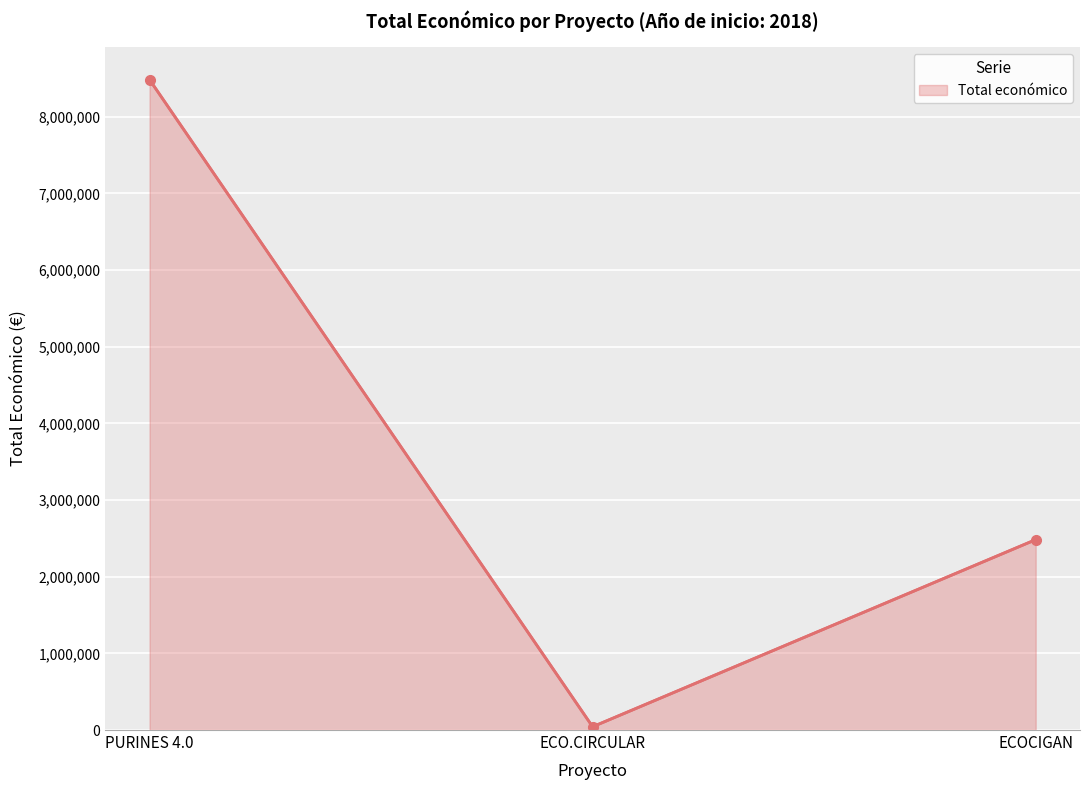

Rank the categories by value from highest to lowest.

PURINES 4.0, ECOCIGAN, ECO.CIRCULAR